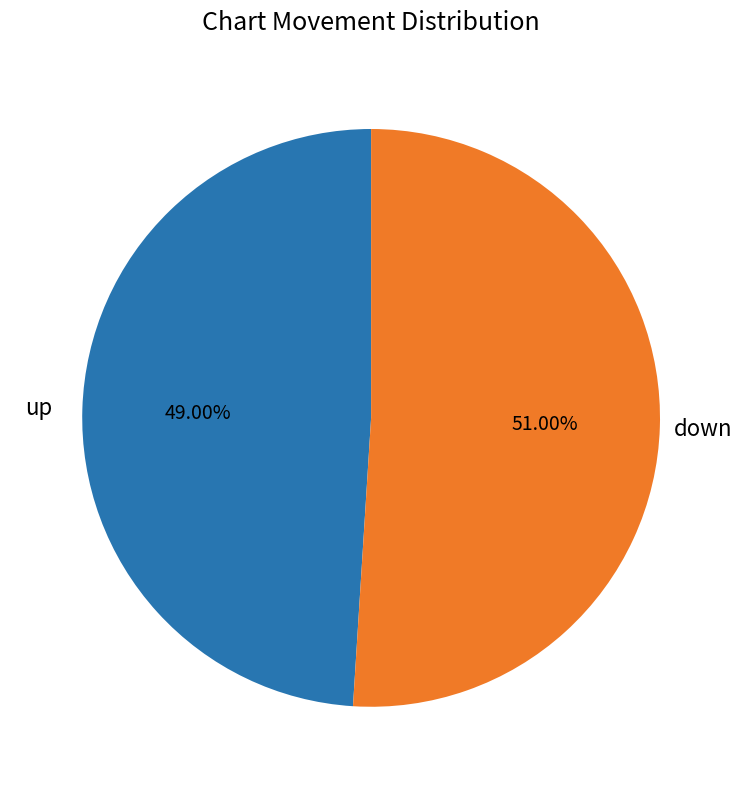

Is there any slice that represents more than half of the pie?

Yes